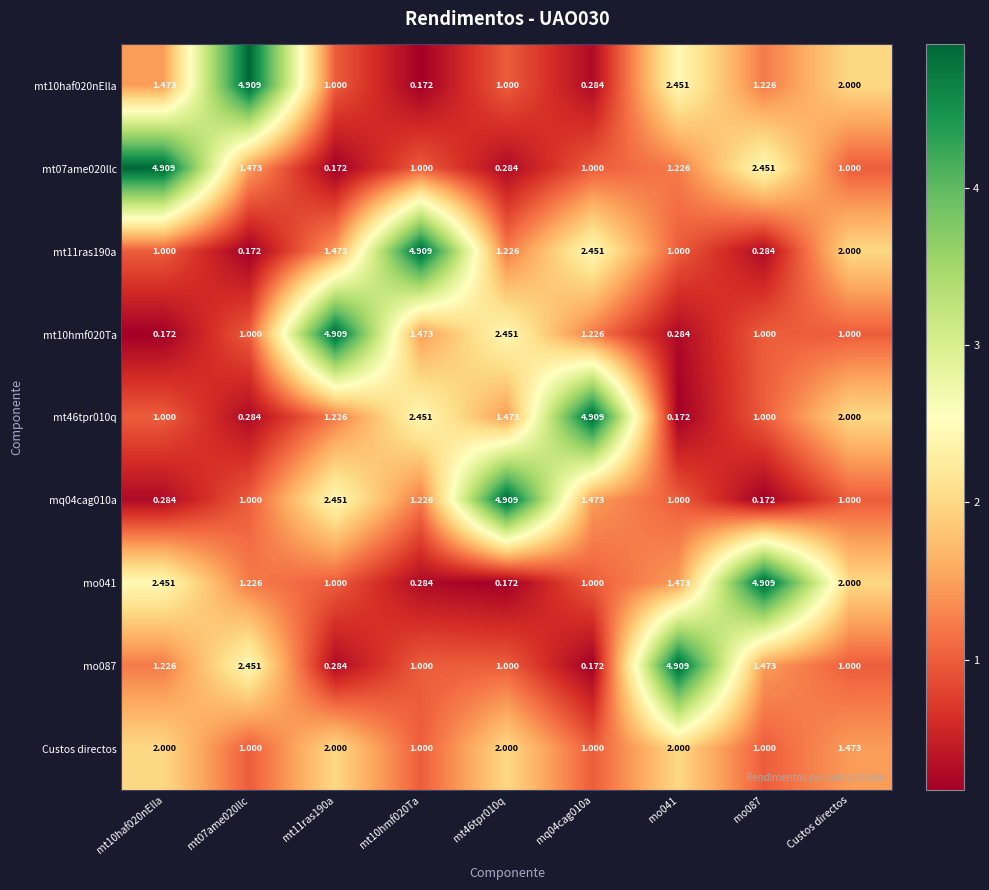

At which label is mt10haf020nElla closest to 2?

Custos directos